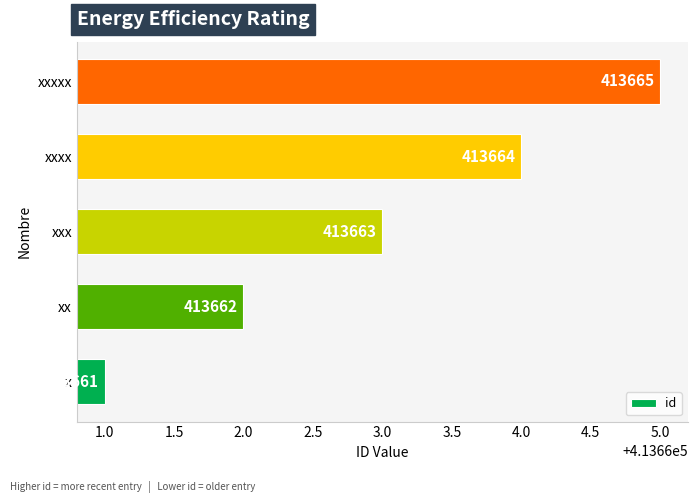

Approximately how many times larger is the value at xxxxx compared to xxx?

1.0